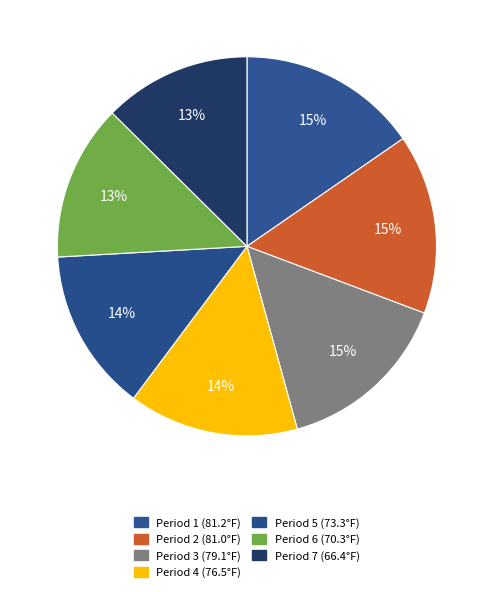

Count the number of slices in the pie.

7